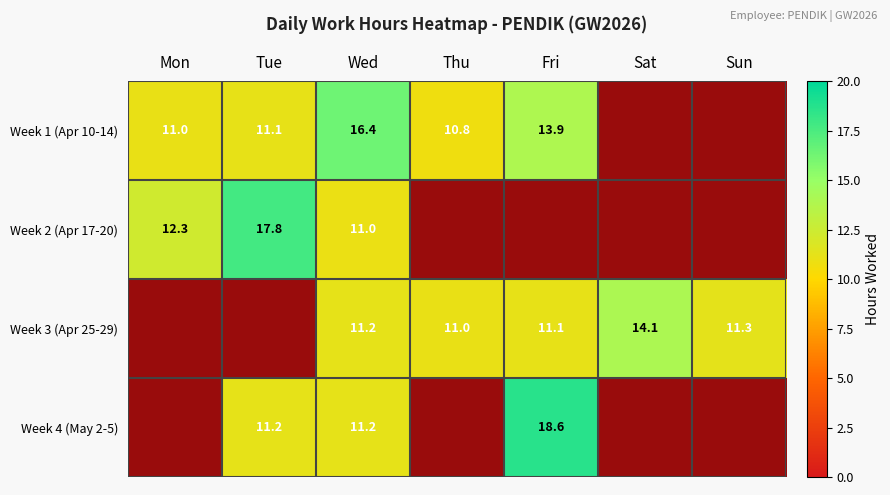

Is it true that 19 equals -6.8 at 1?

False